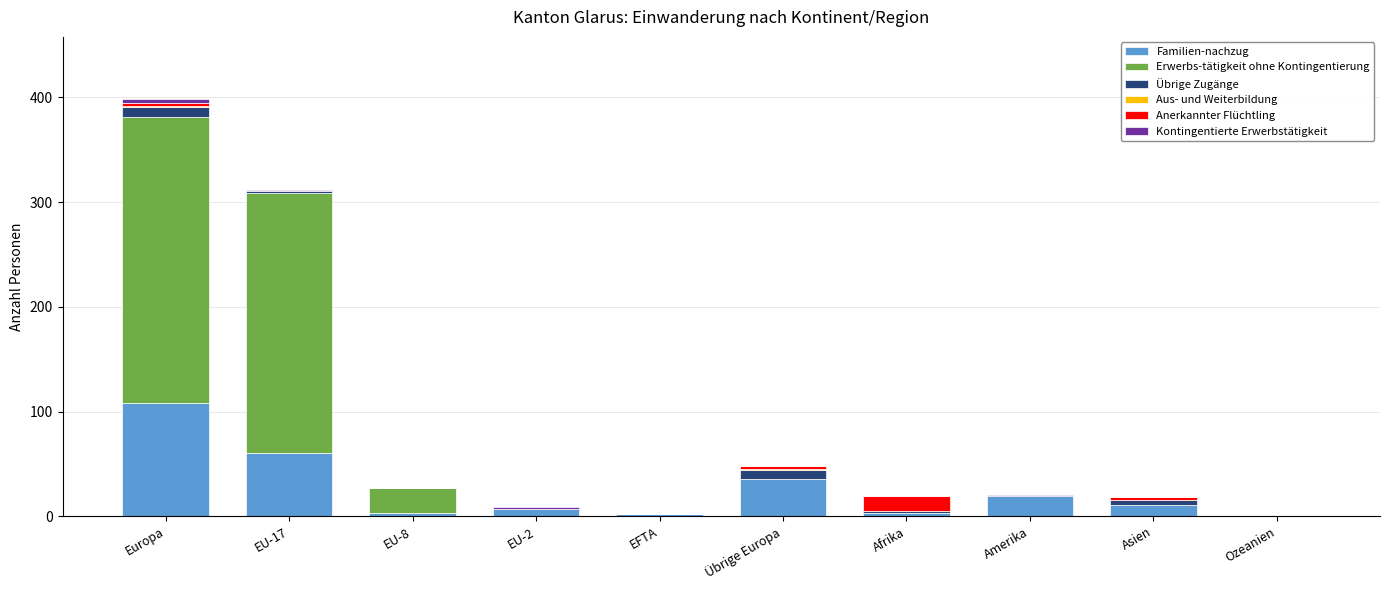

What is the highest value of the Familien-nachzug series?

108